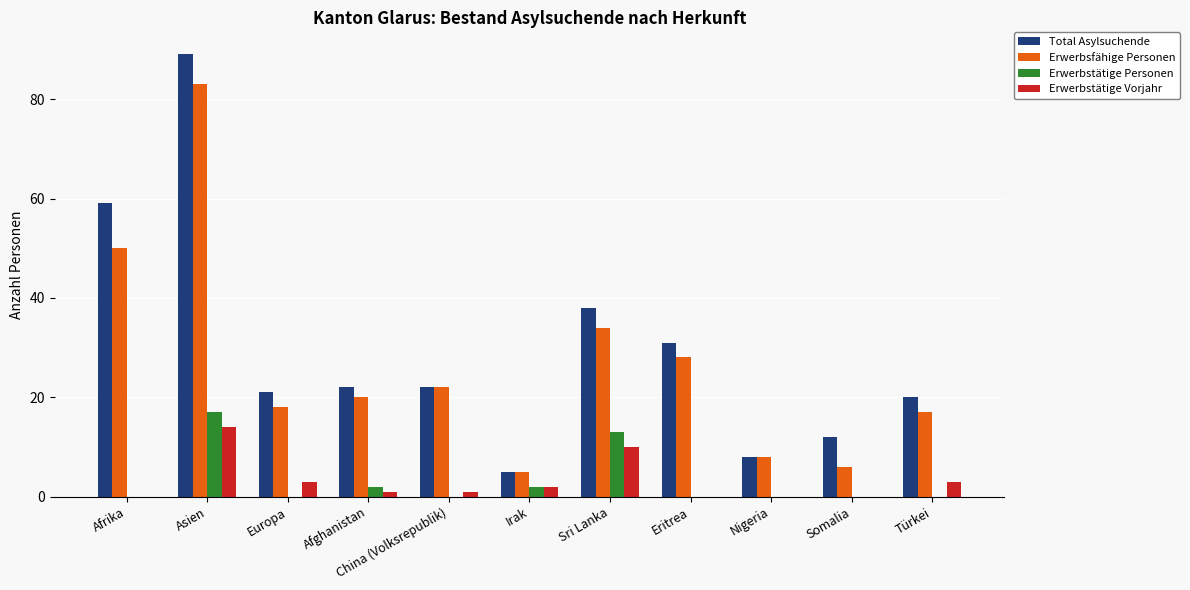

Reading left to right, list all the values displayed in this chart.

Total Asylsuchende: Afrika=59	Asien=89	Europa=21	Afghanistan=22	China (Volksrepublik)=22	Irak=5	Sri Lanka=38	Eritrea=31	Nigeria=8	Somalia=12	Türkei=20
Erwerbsfähige Personen: Afrika=50	Asien=83	Europa=18	Afghanistan=20	China (Volksrepublik)=22	Irak=5	Sri Lanka=34	Eritrea=28	Nigeria=8	Somalia=6	Türkei=17
Erwerbstätige Personen: Afrika=0	Asien=17	Europa=0	Afghanistan=2	China (Volksrepublik)=0	Irak=2	Sri Lanka=13	Eritrea=0	Nigeria=0	Somalia=0	Türkei=0
Erwerbstätige Vorjahr: Afrika=0	Asien=14	Europa=3	Afghanistan=1	China (Volksrepublik)=1	Irak=2	Sri Lanka=10	Eritrea=0	Nigeria=0	Somalia=0	Türkei=3